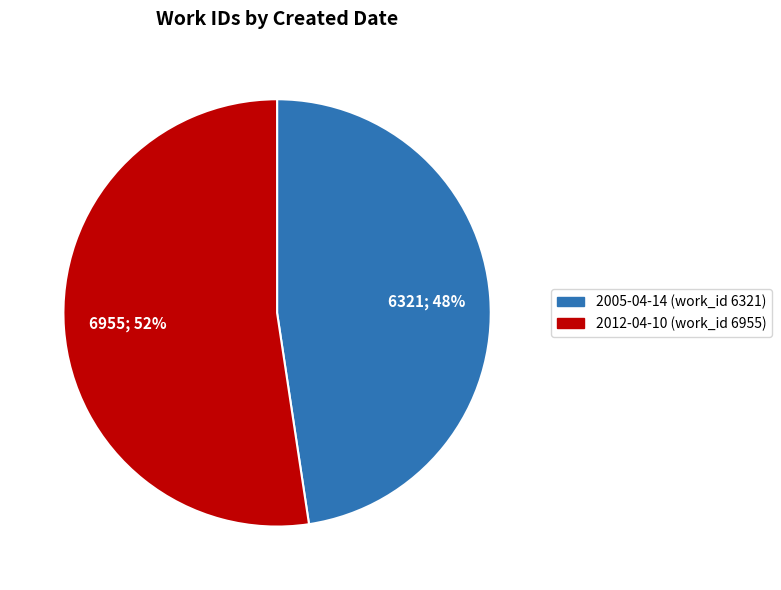

What is the majority slice?

2012-04-10